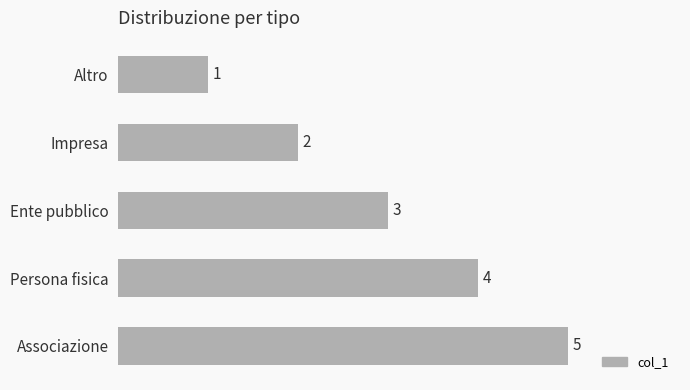

How many data points does each series have?

5